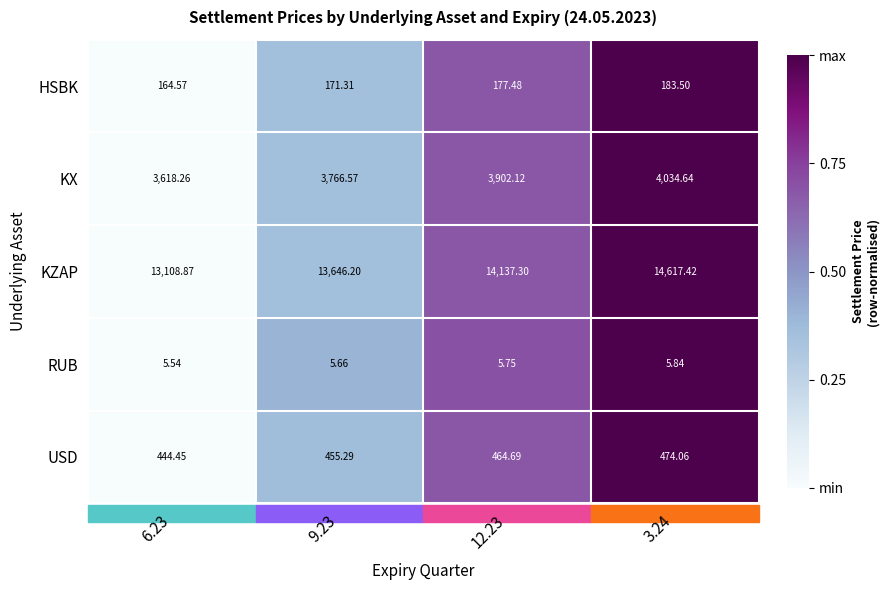

Which series has the widest spread of values?

KZAP